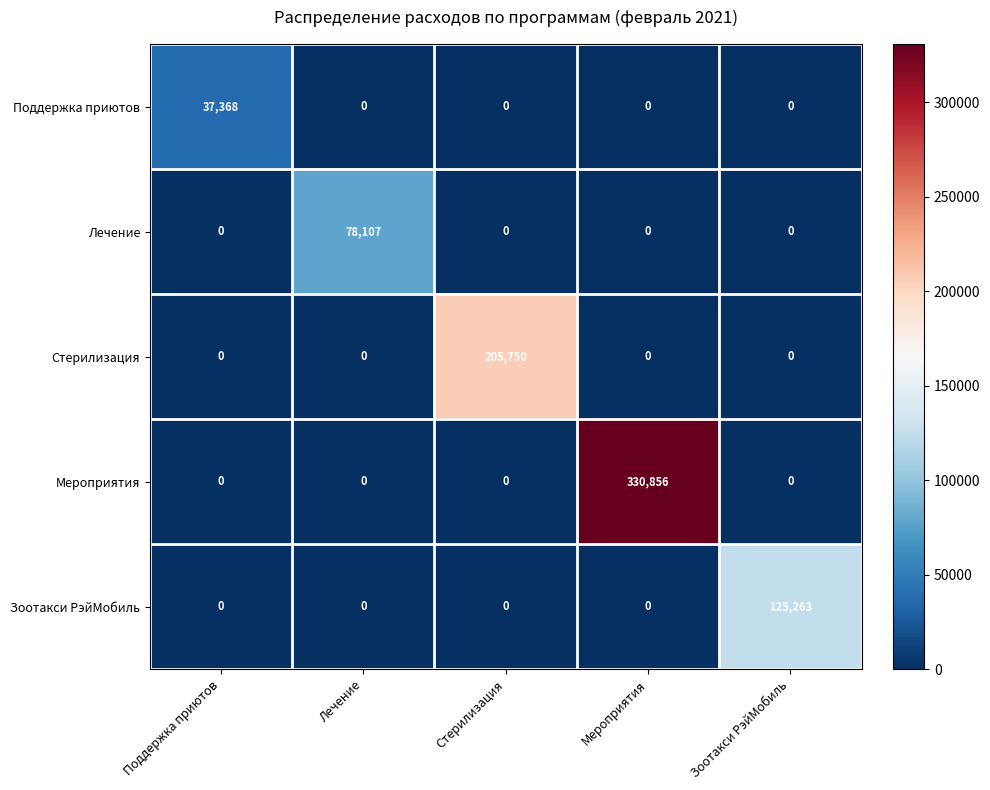

What is the total value across all series at Стерилизация?

205750